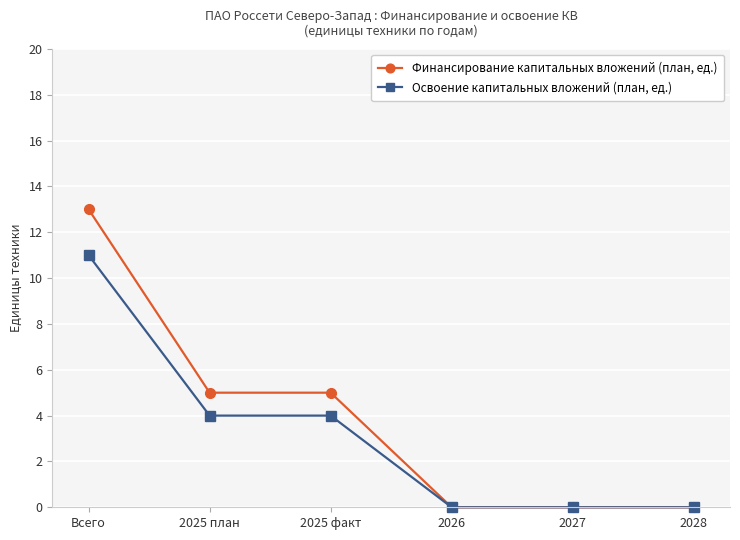

List the series in order of their overall mean, lowest first.

Освоение капитальных вложений (план, ед.), Финансирование капитальных вложений (план, ед.)